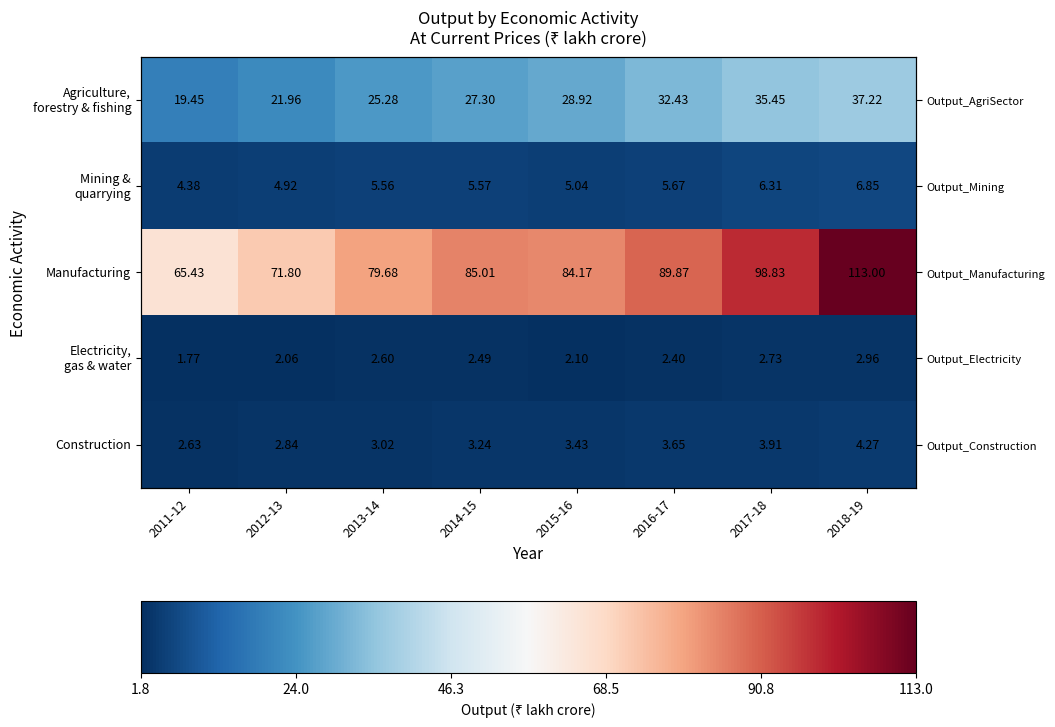

Which series changed the most between 2014-15 and 2018-19?

Manufacturing